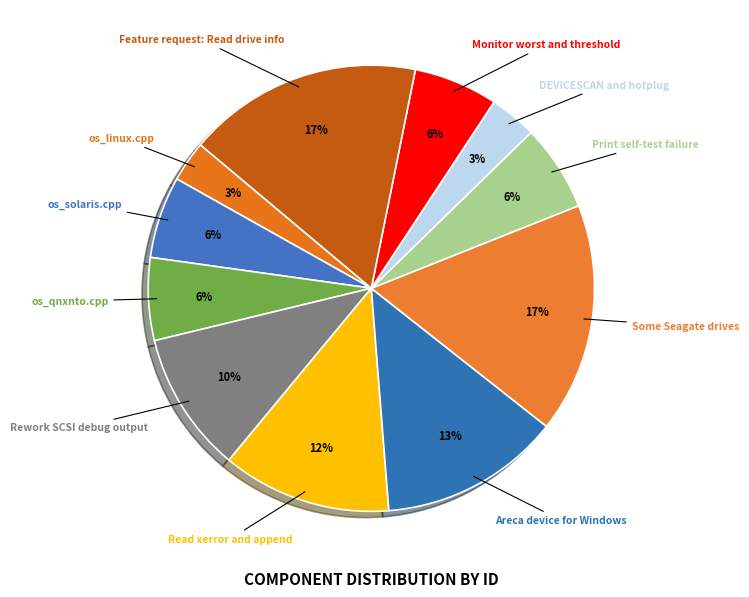

To the nearest percent, what percentage of the pie is Rework SCSI debug output?

10%